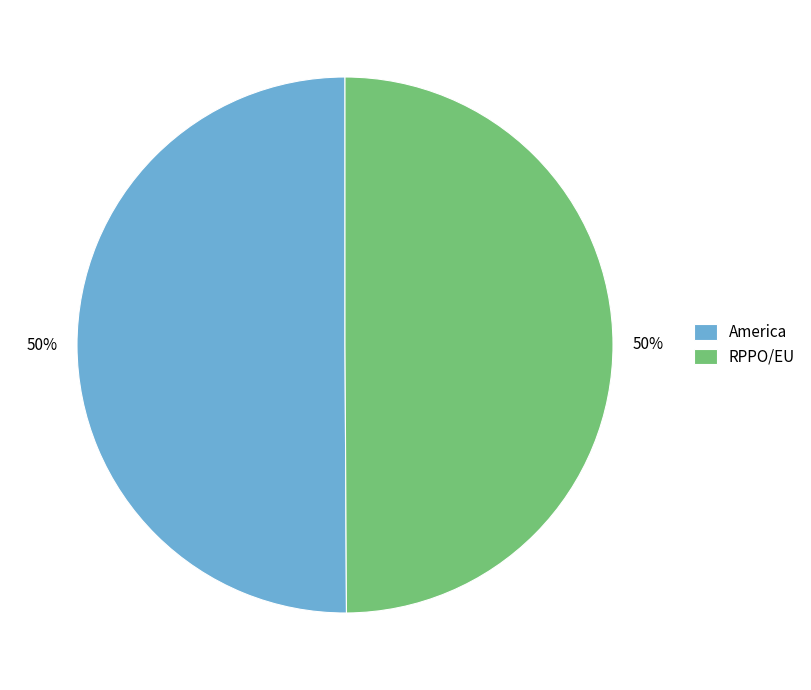

To the nearest percent, what portion does America represent?

50%